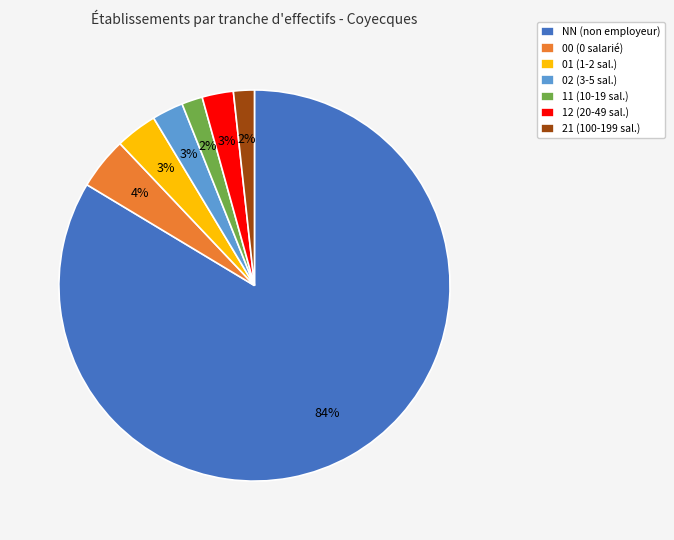

To the nearest percent, what percentage of the pie is 01 (1-2 sal.)?

3%